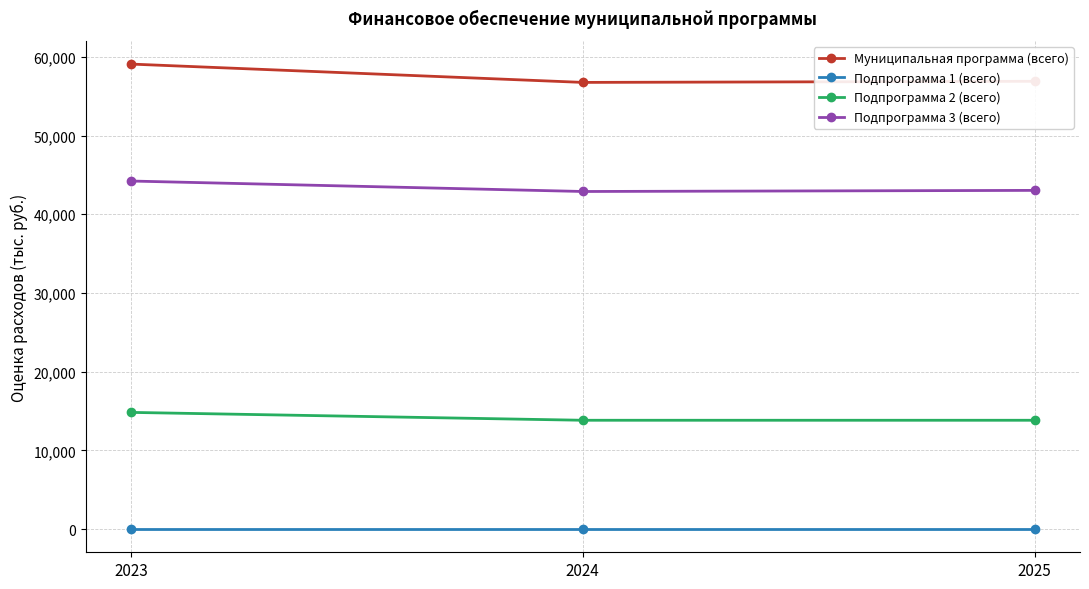

The Подпрограмма 2 (всего) series shows 13834.0 at 2024. True or false?

True